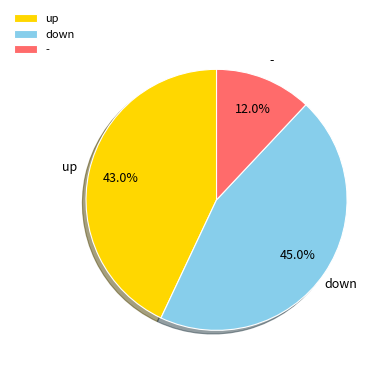

To the nearest percent, what is the difference between the up and - slice percentages?

31%